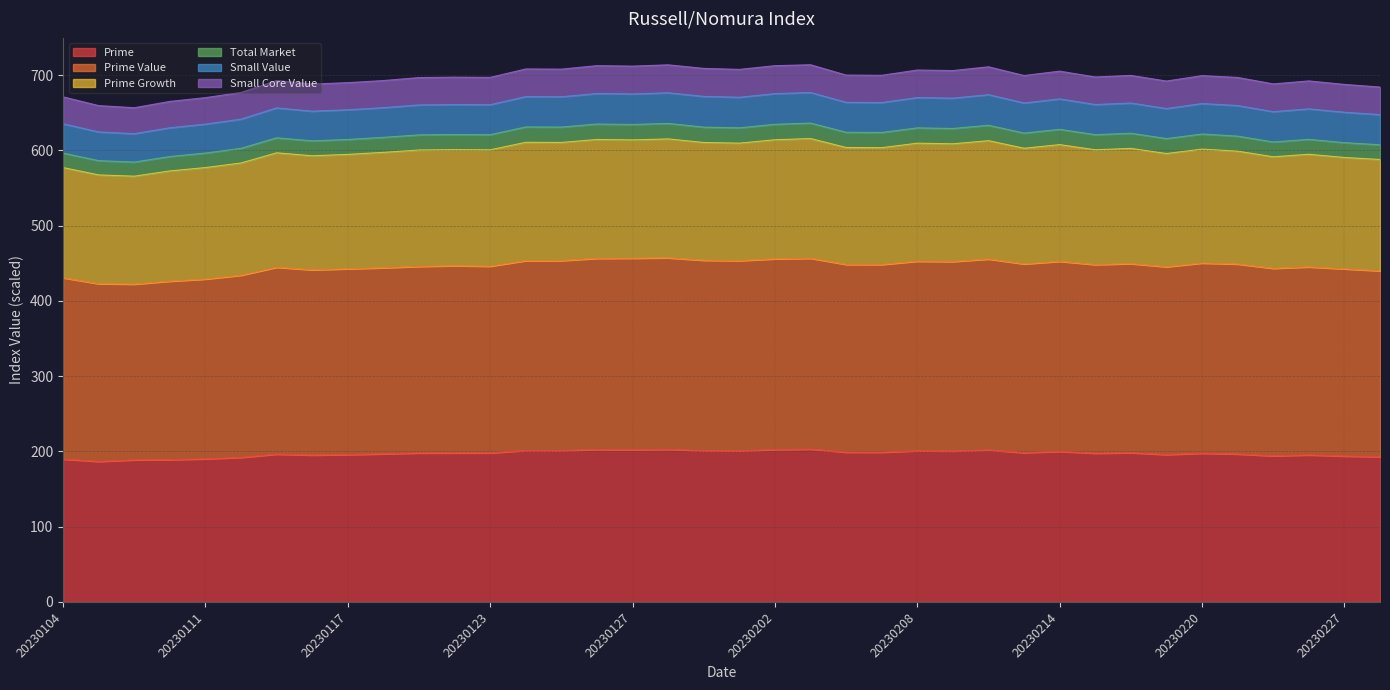

What is the minimum value for Prime?

186.8